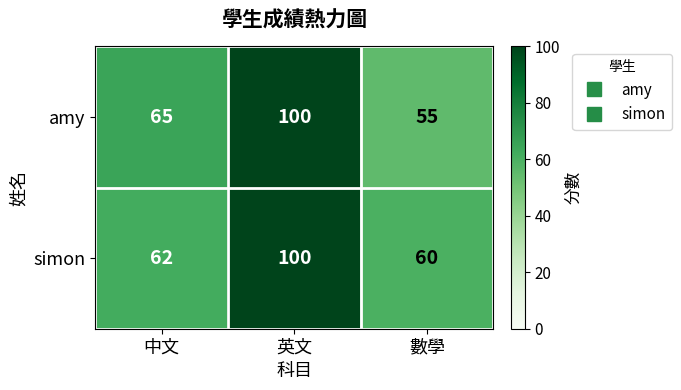

What value does the amy series have at 英文?

100